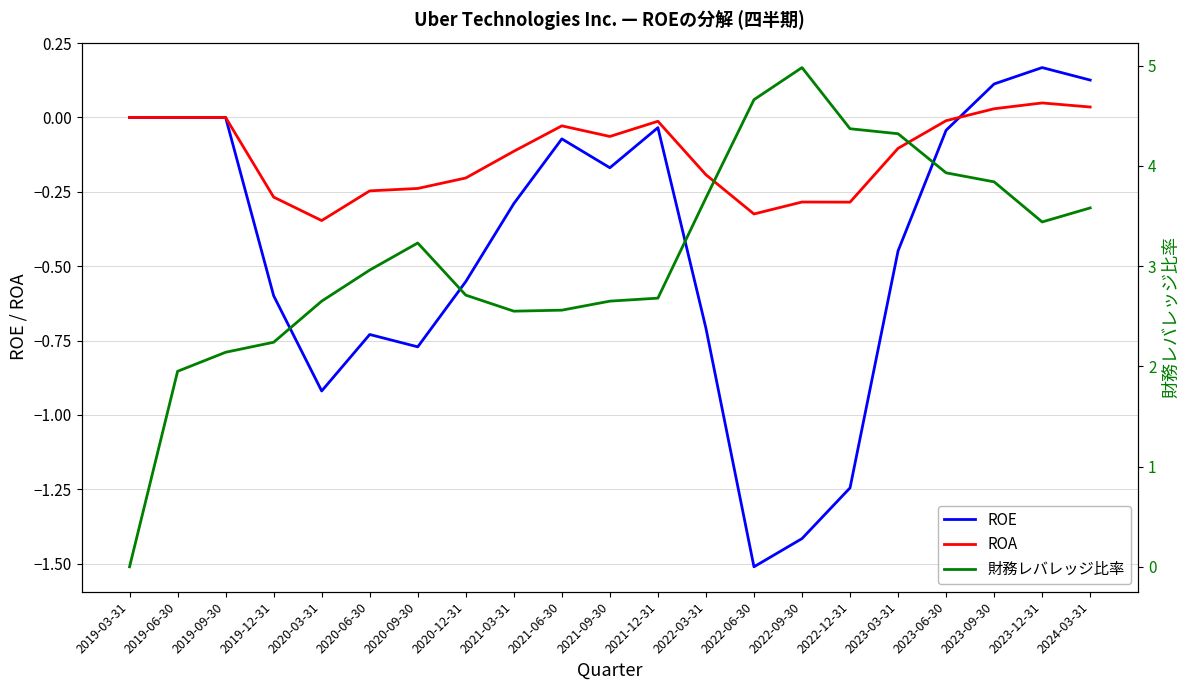

How many interior local valleys does the ROA series have?

4